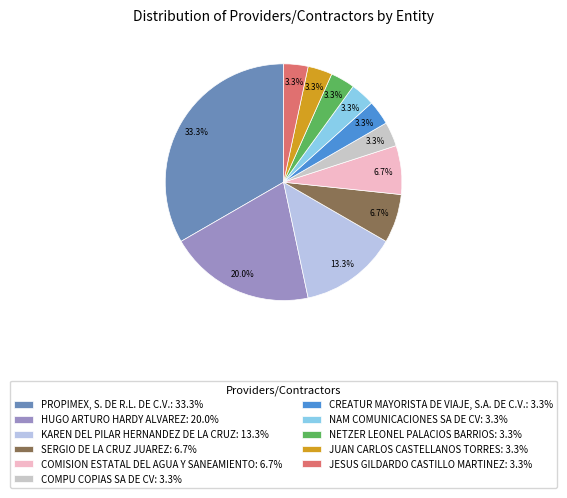

Combined, what portion of the pie is CREATUR MAYORISTA DE VIAJE, S.A. DE C.V. and PROPIMEX, S. DE R.L. DE C.V.?

36.7%